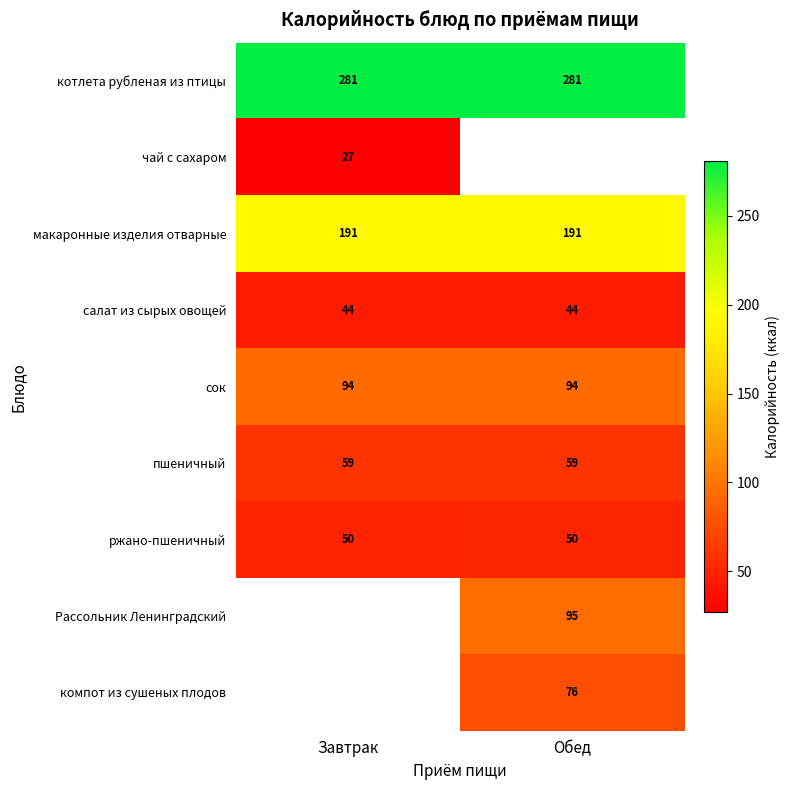

Between Завтрак and Обед, which is larger?

Завтрак